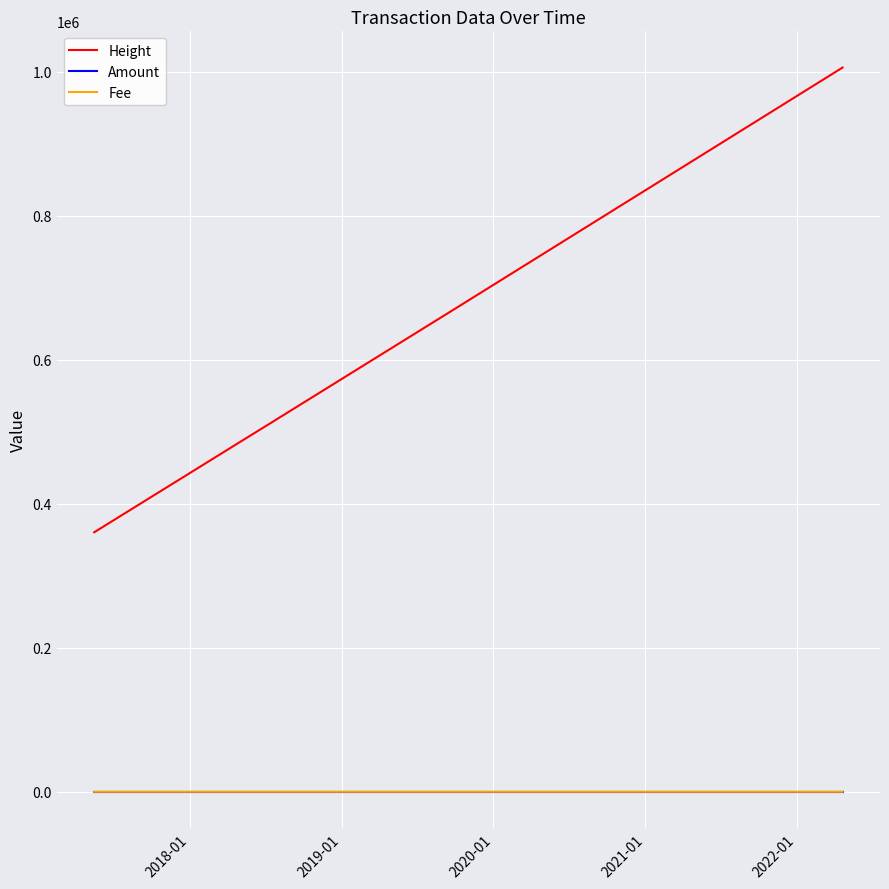

Which series has the largest total across all categories?

Height